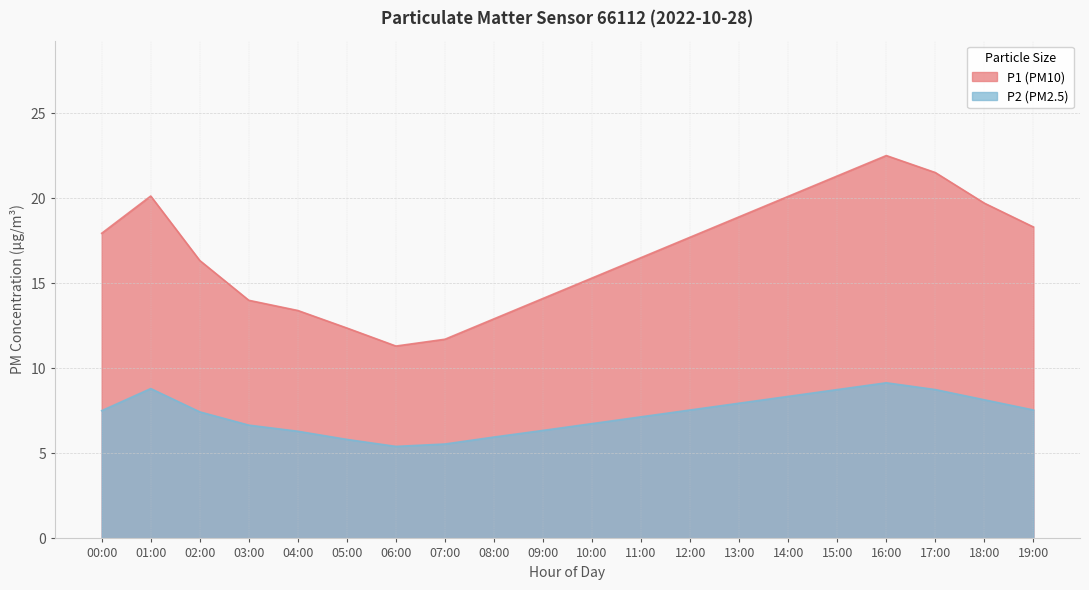

Where is the first local maximum for P1?

01:00